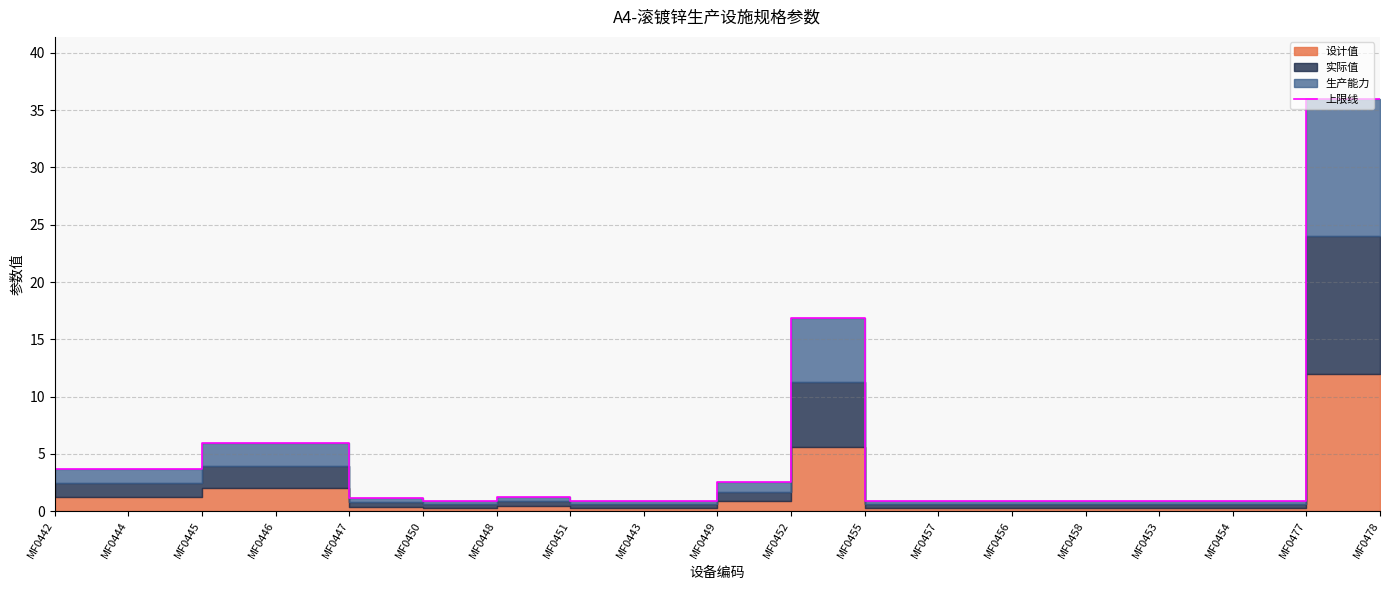

Does the chart display data point markers on the line(s)?

No